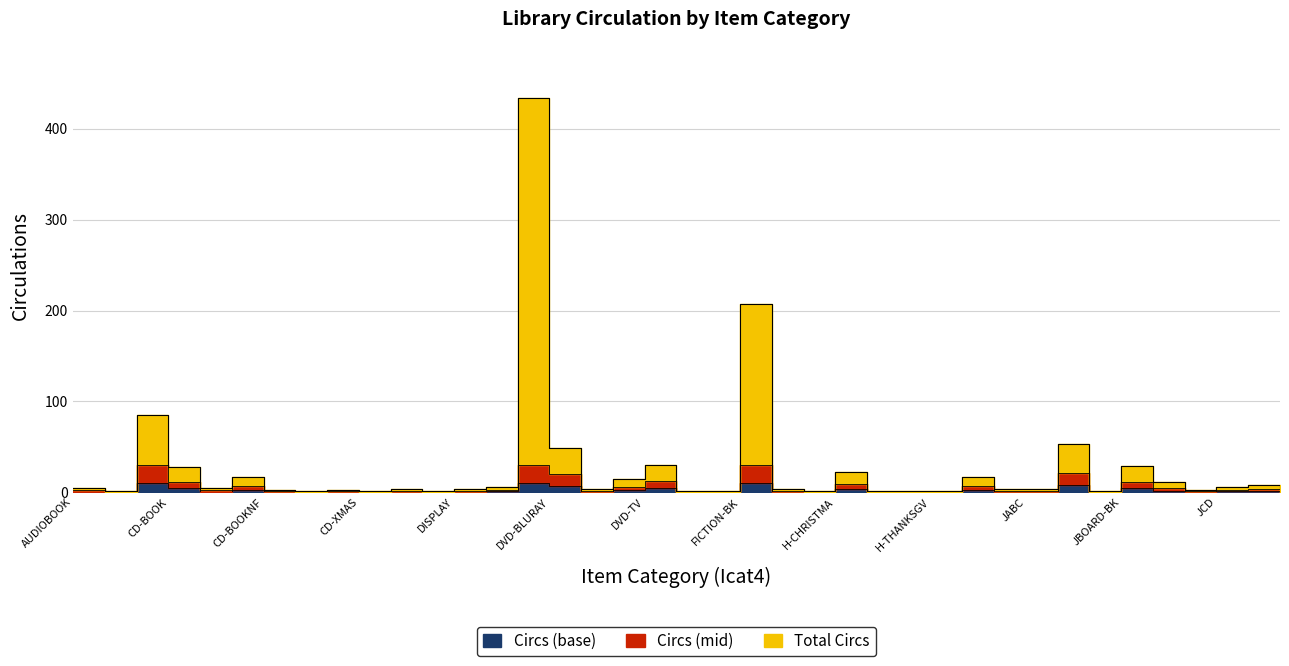

What is the value of the 13th point from the left?

4